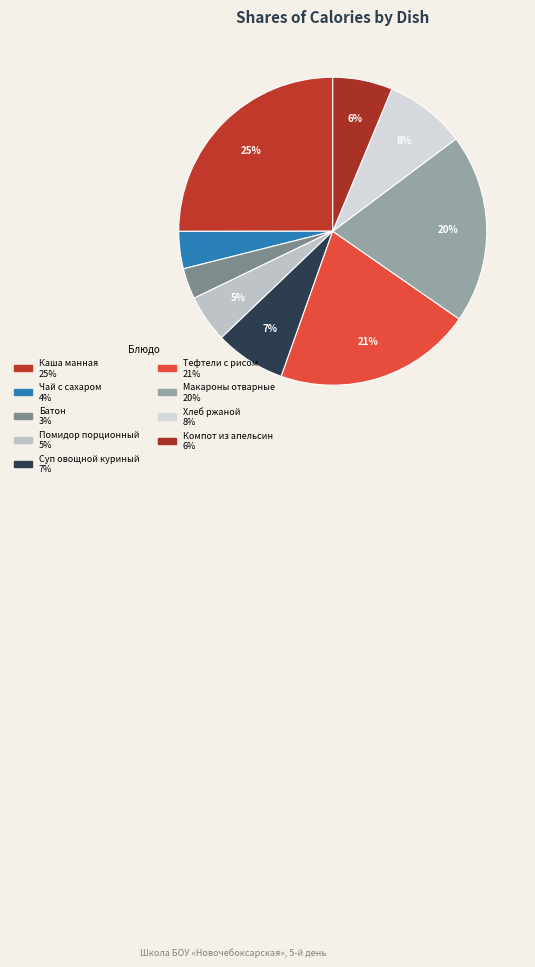

Combined, do Чай с сахаром and Суп овощной куриный account for over 50%?

No